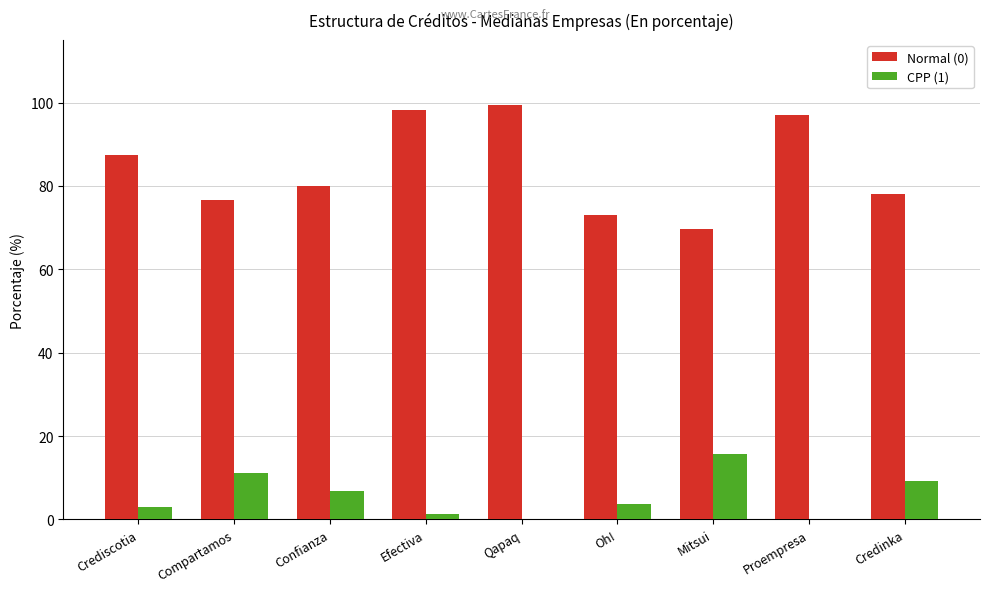

The value of Normal (0) at Crediscotia is 22.5. True or false?

False